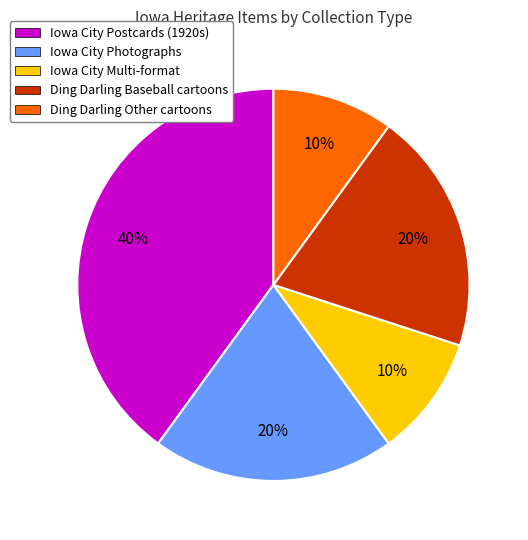

What is the largest slice in the pie chart?

Iowa City Postcards (1920s)